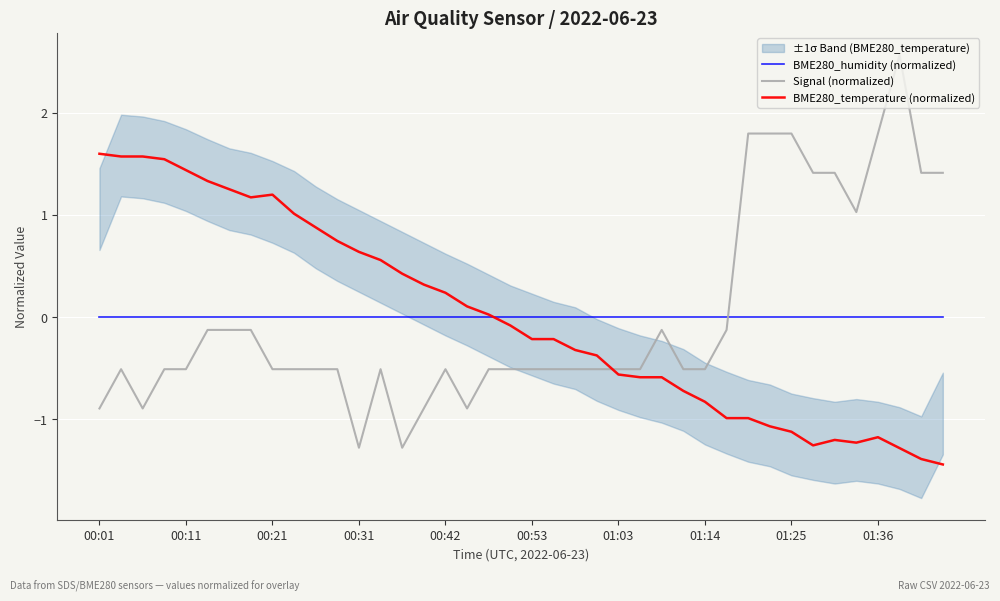

How many interior local valleys does the BME280_temperature (normalized) series have?

3